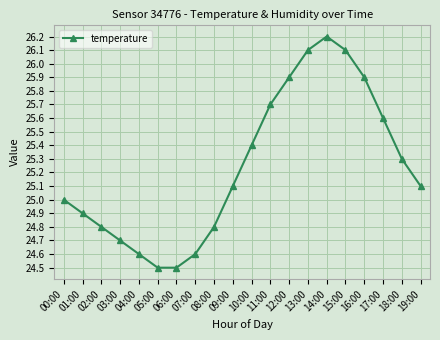

Between 08:00 and 00:00, which is larger?

00:00